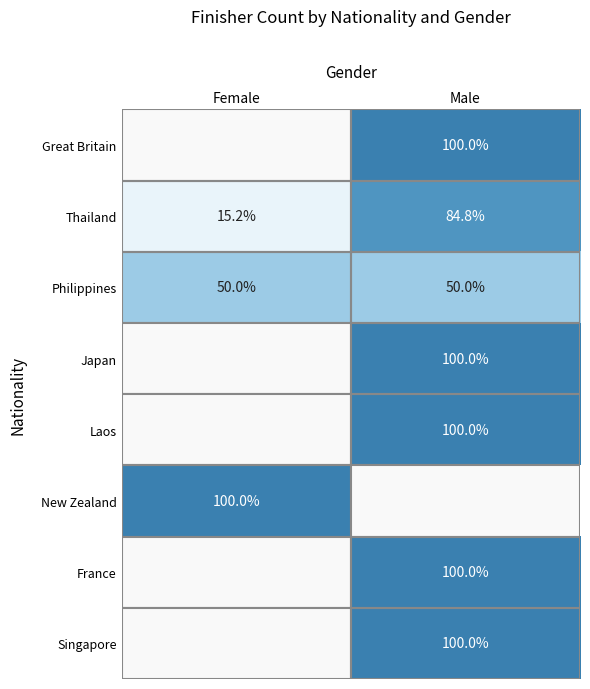

What is the sum of all Thailand values?

100.0